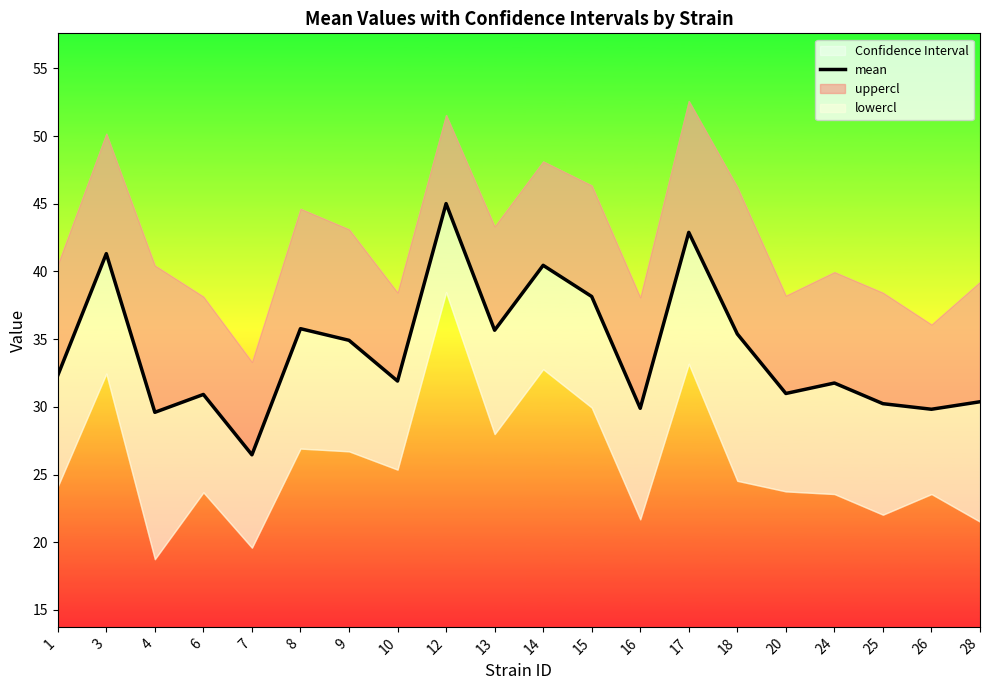

Reading right to left, extract all data points from this chart.

28=30.4	26=29.8	25=30.2	24=31.8	20=31.0	18=35.4	17=42.9	16=29.9	15=38.1	14=40.5	13=35.7	12=45.0	10=31.9	9=34.9	8=35.8	7=26.5	6=30.9	4=29.6	3=41.3	1=32.3